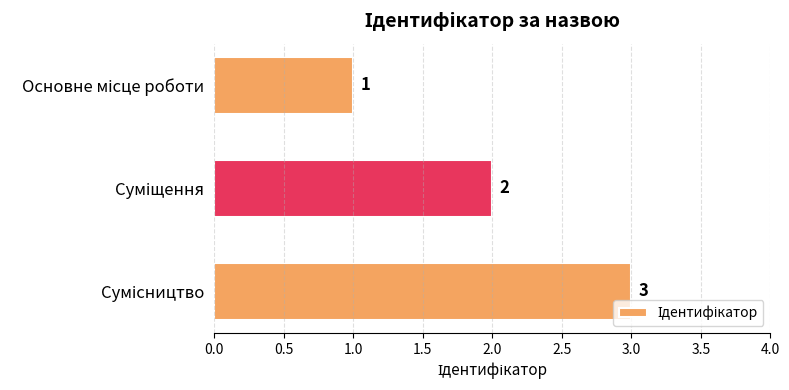

How many data points does each series have?

3